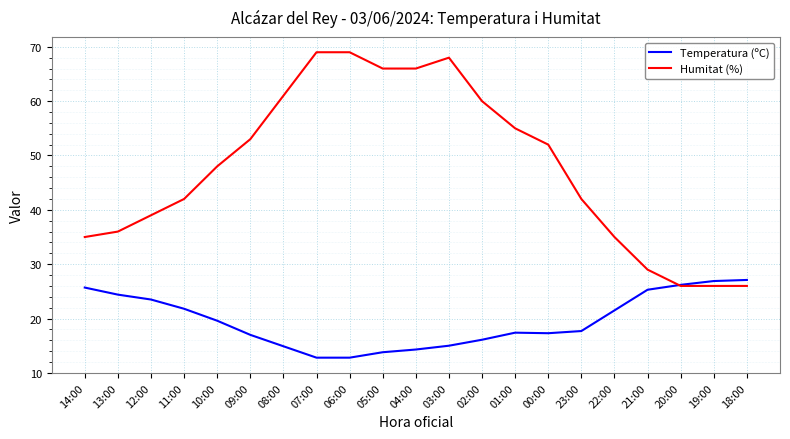

Is it true that Temperatura (ºC) equals 17.3 at 00:00?

True